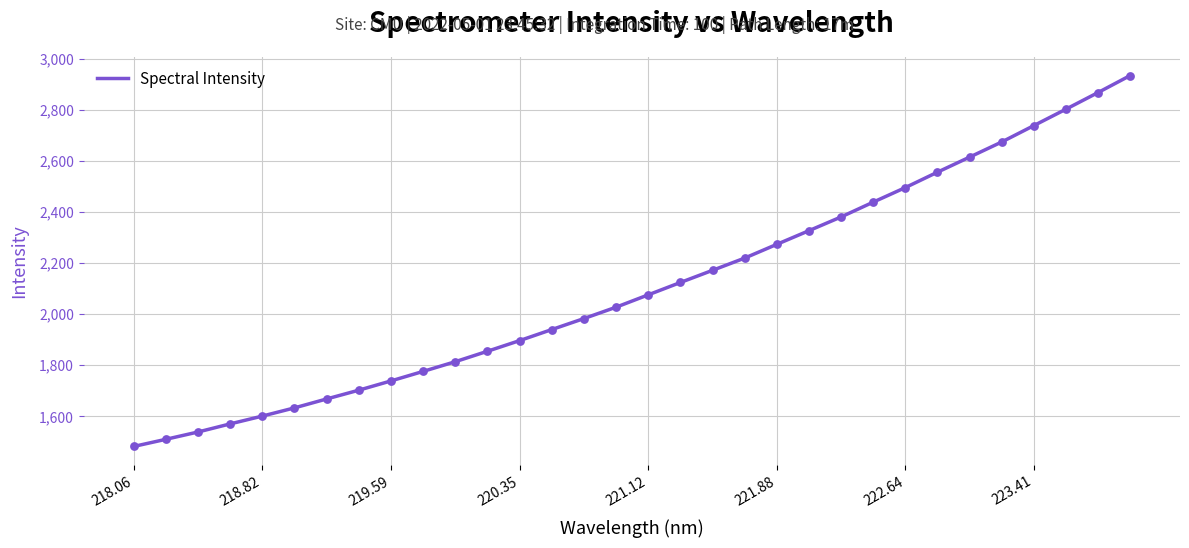

What is the smallest value displayed?

1481.8